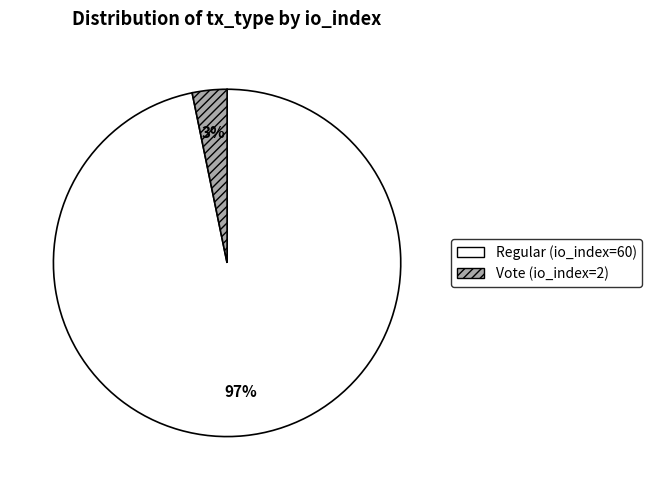

Count the number of slices in the pie.

2